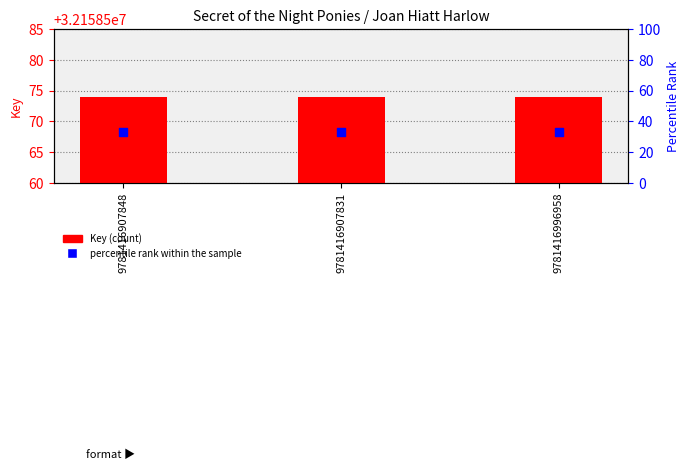

Which series has the largest total across all categories?

Key (count)